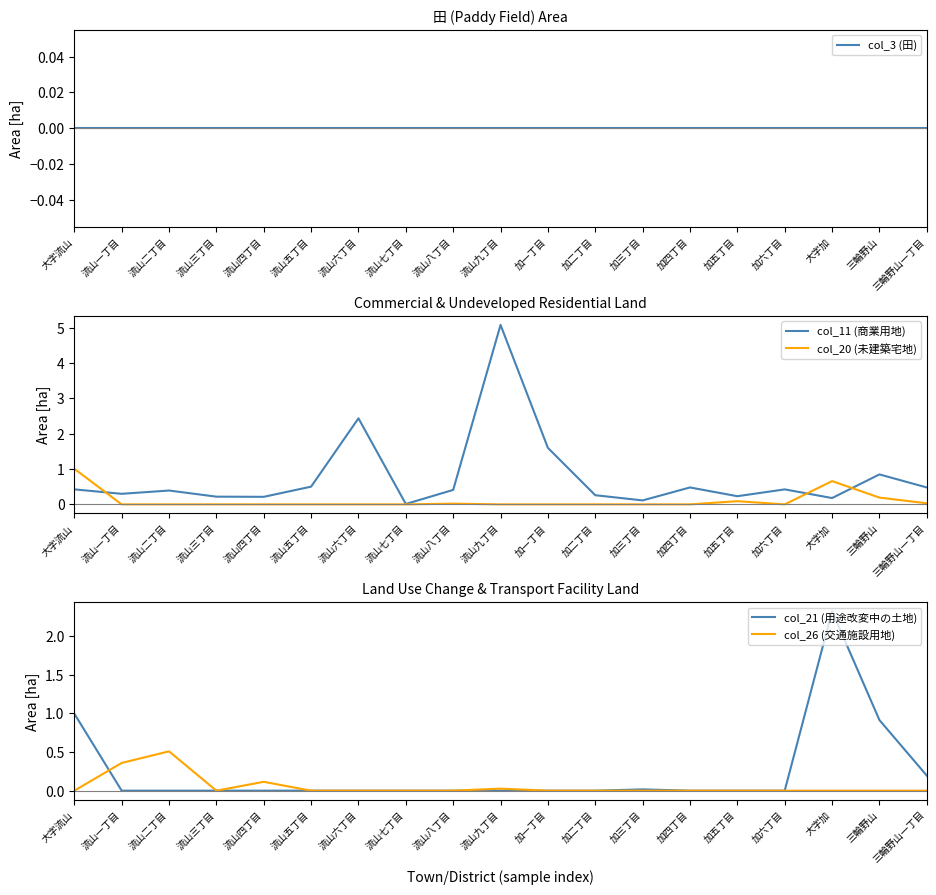

What is the sum of all col_26 (交通施設用地) values?

1.0